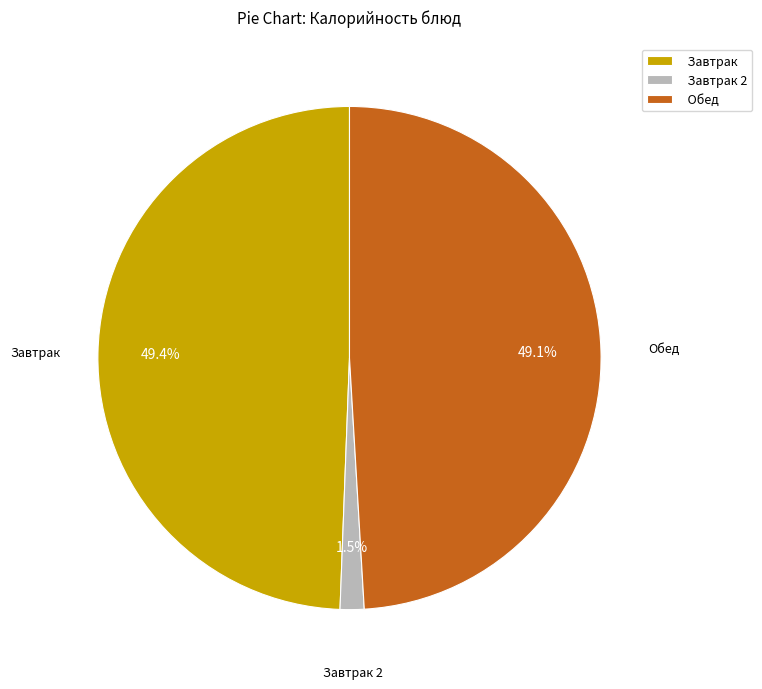

What percentage is NOT represented by Завтрак?

50.6%